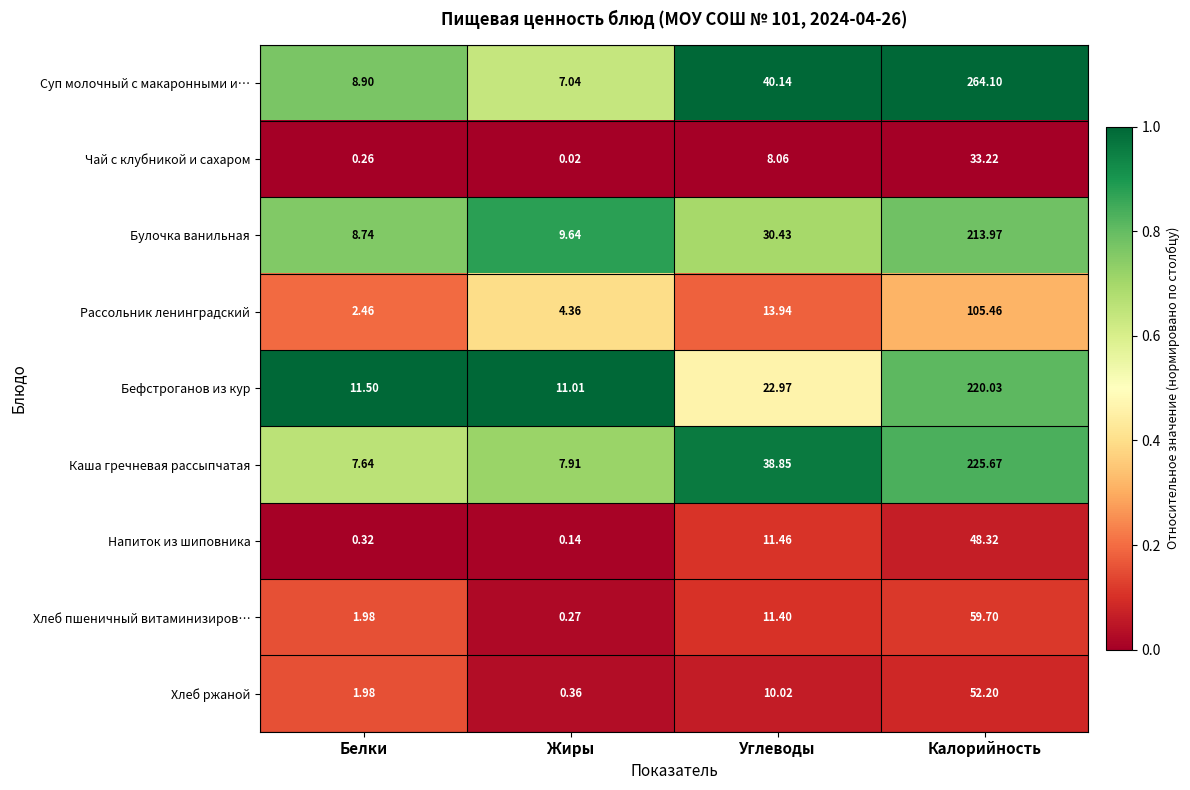

Where does the Каша гречневая рассыпчатая series first go above 38?

Углеводы